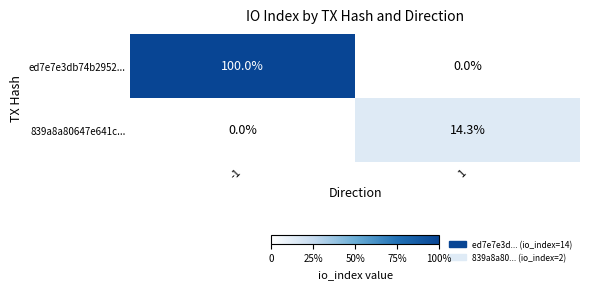

Rank the series by their maximum value, from highest to lowest.

ed7e7e3db74b2952..., 839a8a80647e641c...